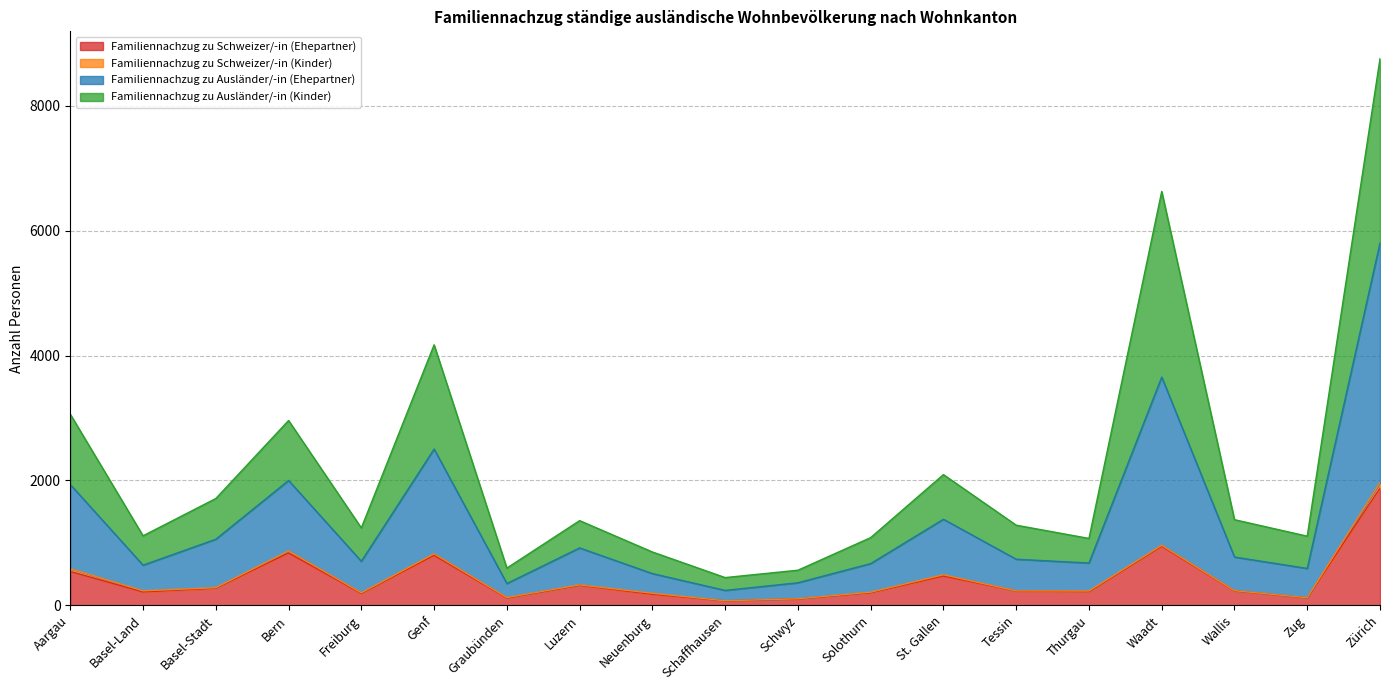

How many lines are shown in the chart?

4